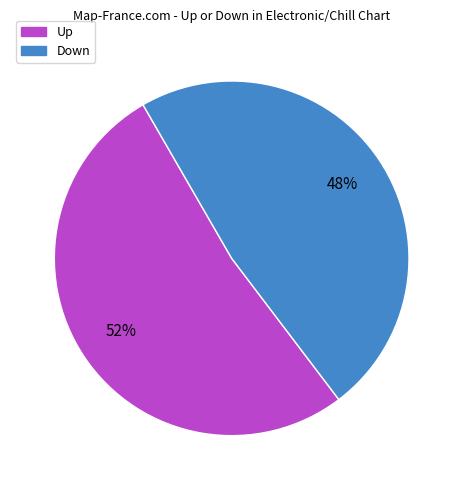

Is there any slice that represents more than half of the pie?

Yes